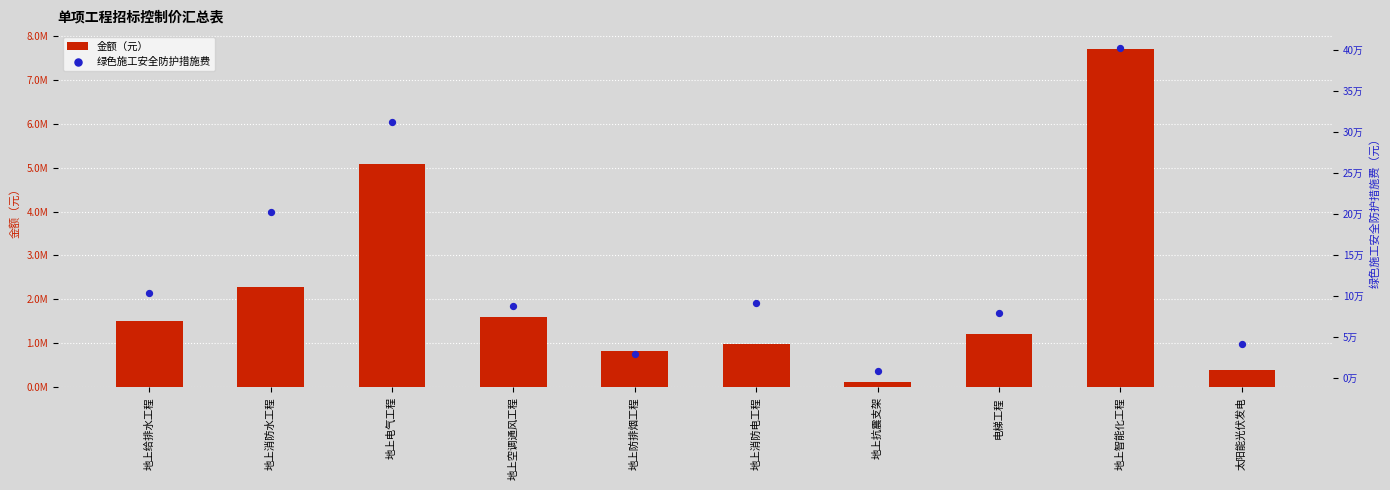

Is the value of 金额（元） at 地上电气工程 greater than the value of 绿色施工安全防护措施费 at 地上抗震支架?

Yes